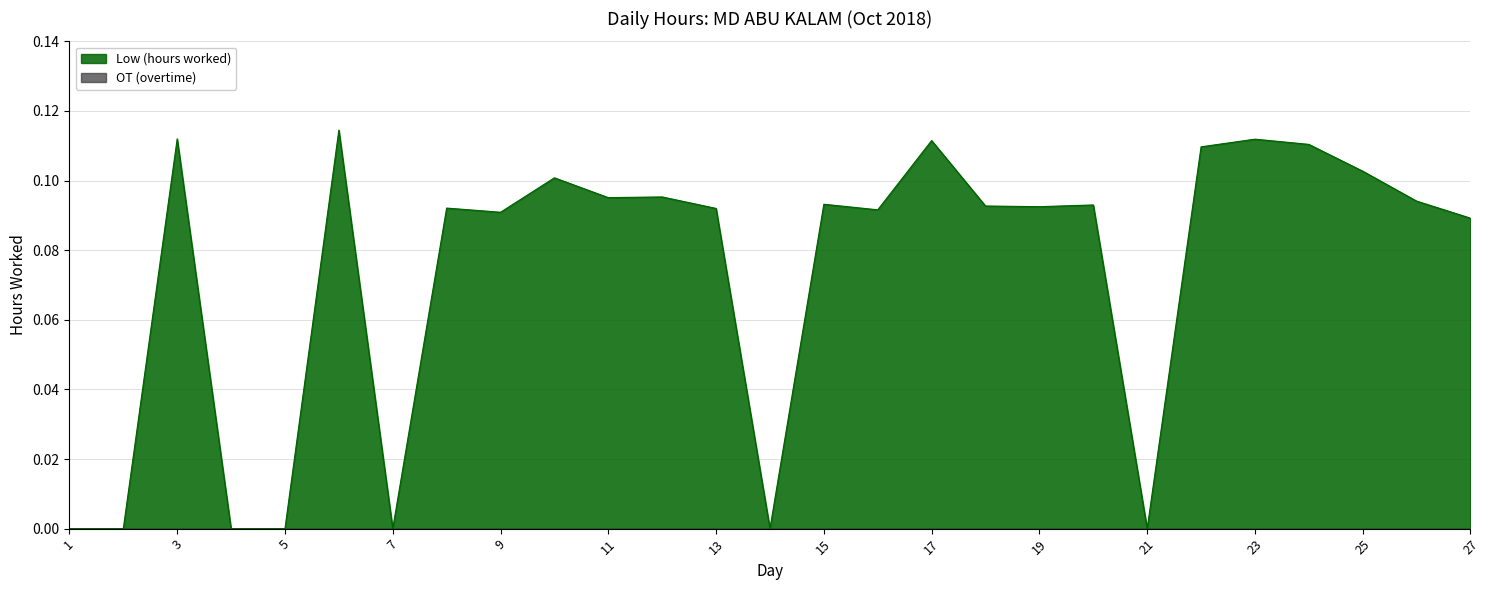

Reading left to right, transcribe all the data shown in this chart.

1=0.0	2=0.0	3=0.1	4=0.0	5=0.0	6=0.1	7=0.0	8=0.1	9=0.1	10=0.1	11=0.1	12=0.1	13=0.1	14=0.0	15=0.1	16=0.1	17=0.1	18=0.1	19=0.1	20=0.1	21=0.0	22=0.1	23=0.1	24=0.1	25=0.1	26=0.1	27=0.1